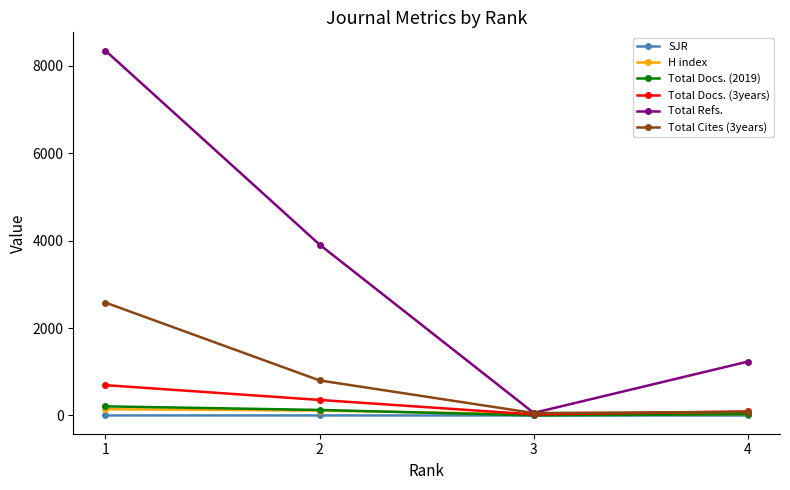

Between 3 and 4, which series saw the biggest shift?

Total Refs.